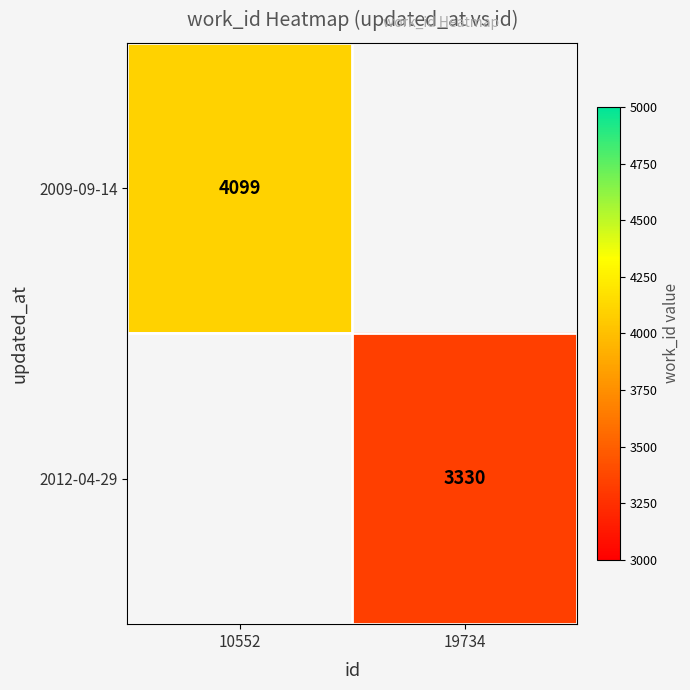

The value of 2009-09-14 at 10552 is 1943. True or false?

False